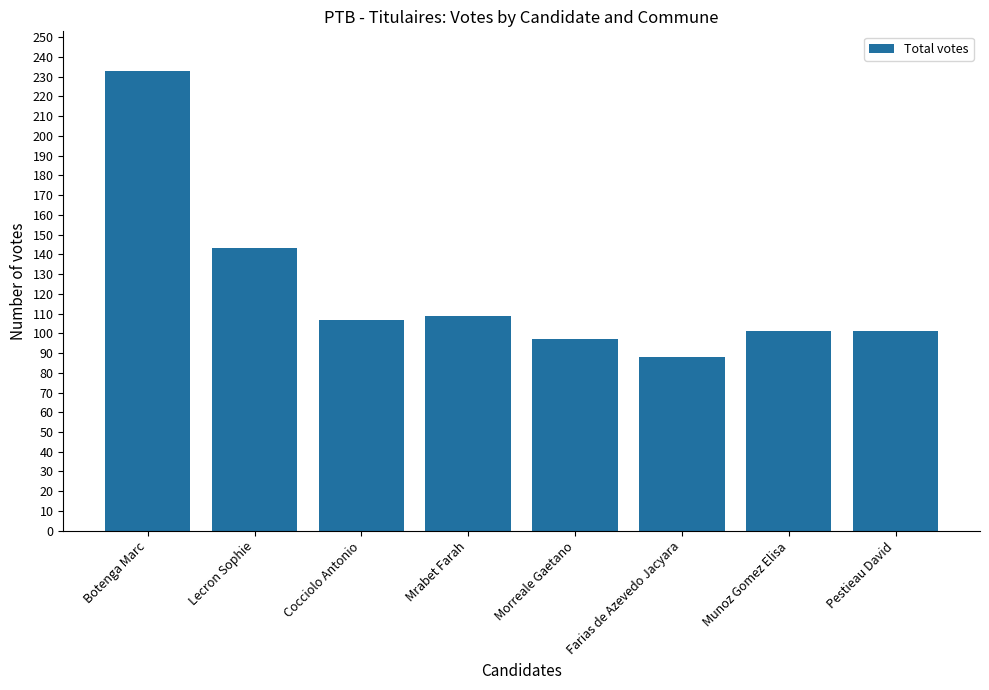

What is the difference between the maximum and minimum values?

145